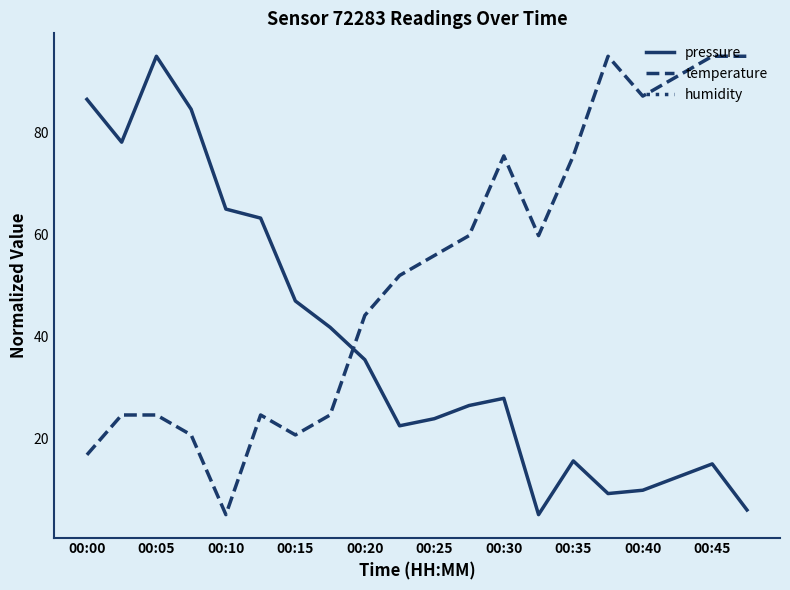

True or false: pressure has a value of 12.3 at 00:15.

False